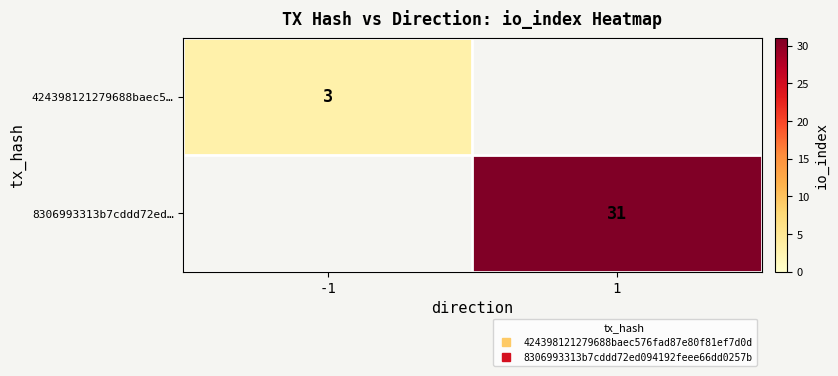

Read the 424398121279688baec5… value at -1.

3